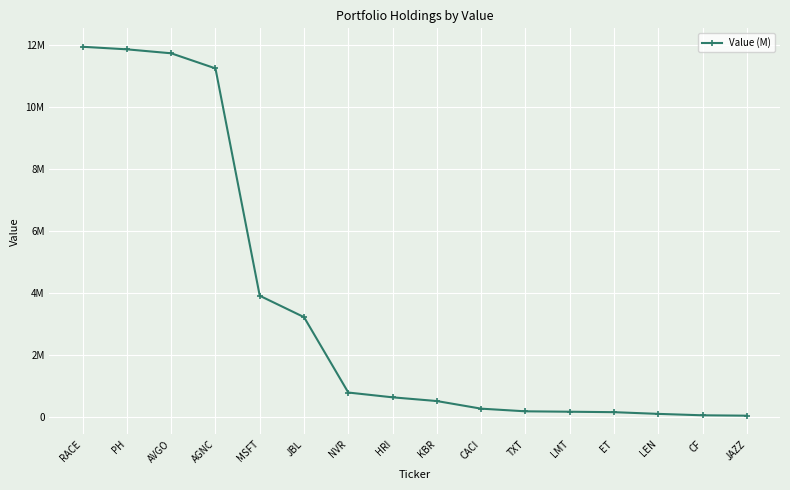

What is the value of the 16th point from the left?

33656